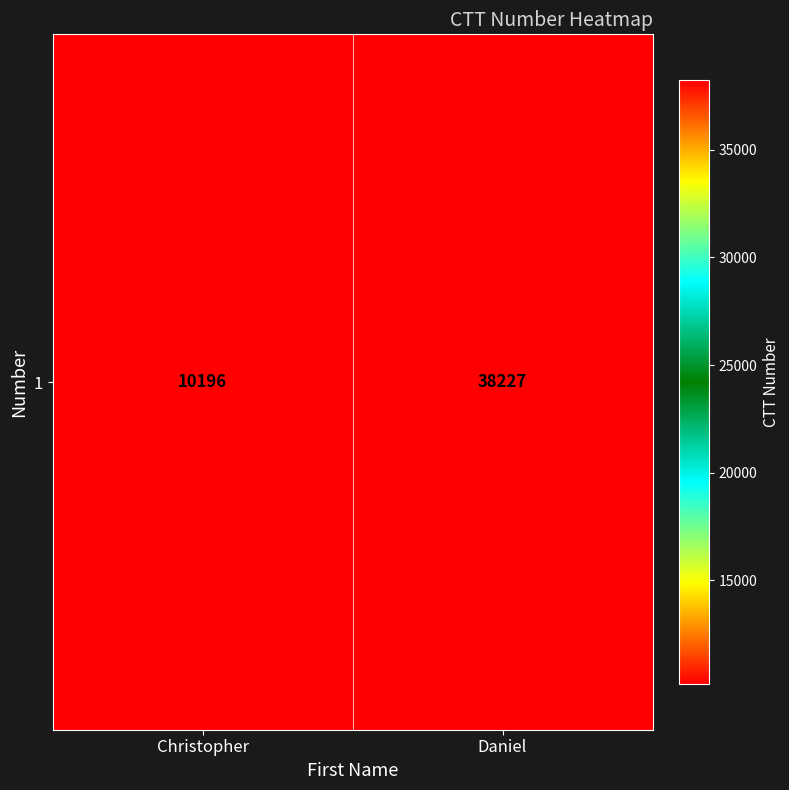

Between Daniel and Christopher, which is larger?

Daniel